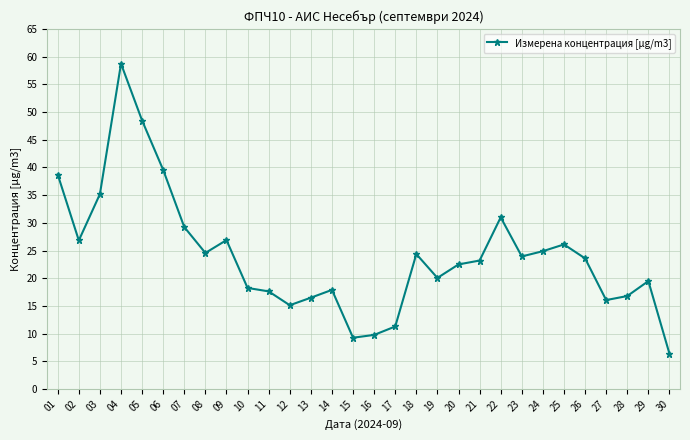

What value does the data have at 05?

48.5